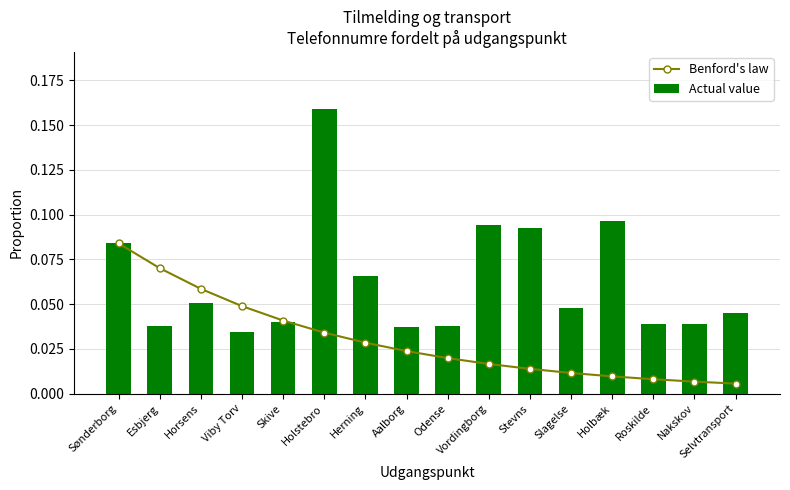

What is the label of the 6th bar from the left?

Holstebro